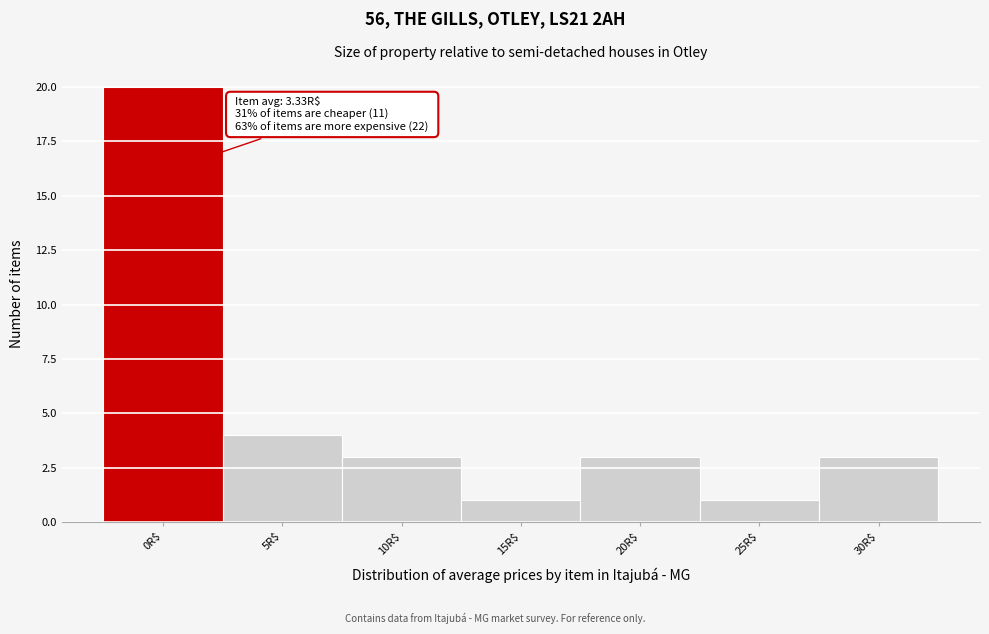

Reading right to left, list all the values displayed in this chart.

3	1	3	1	3	4	20